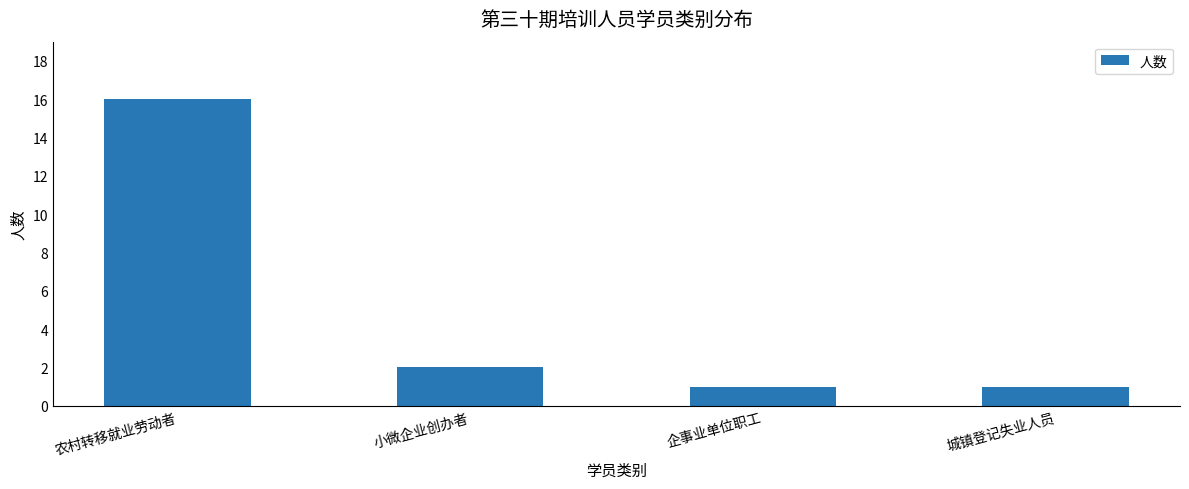

Which label corresponds to the largest value in the chart?

农村转移就业劳动者